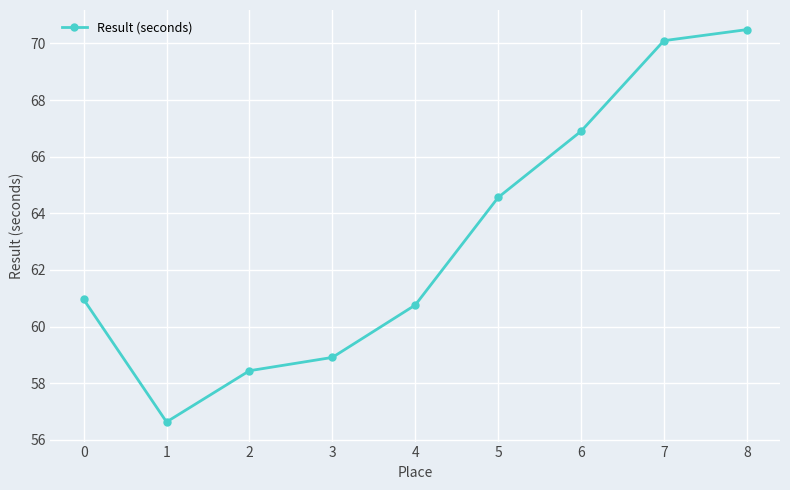

The chart shows a value of 58.9 at 3. True or false?

True